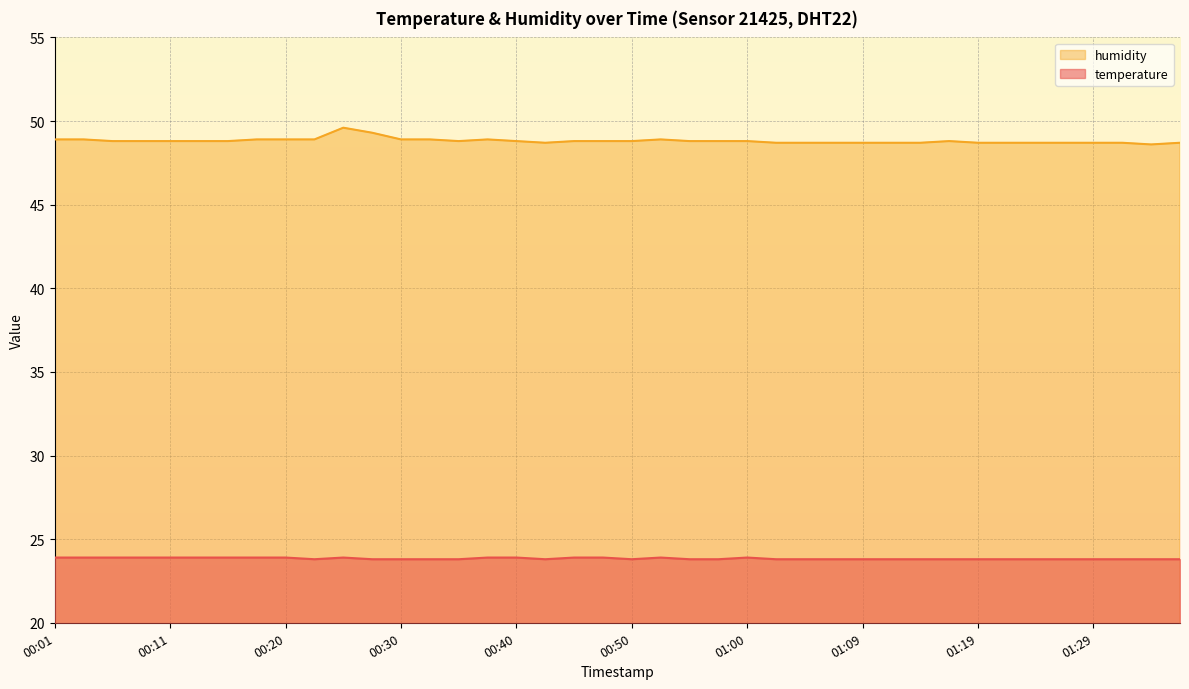

At which category is the sum across all series the highest?

00:25